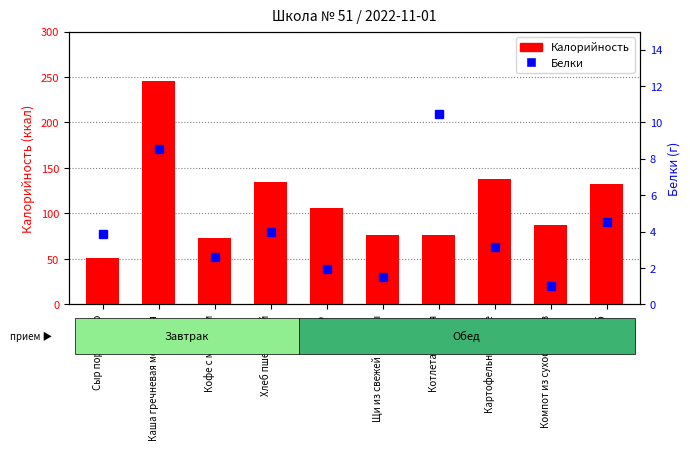

How many categories are shown in the chart?

10